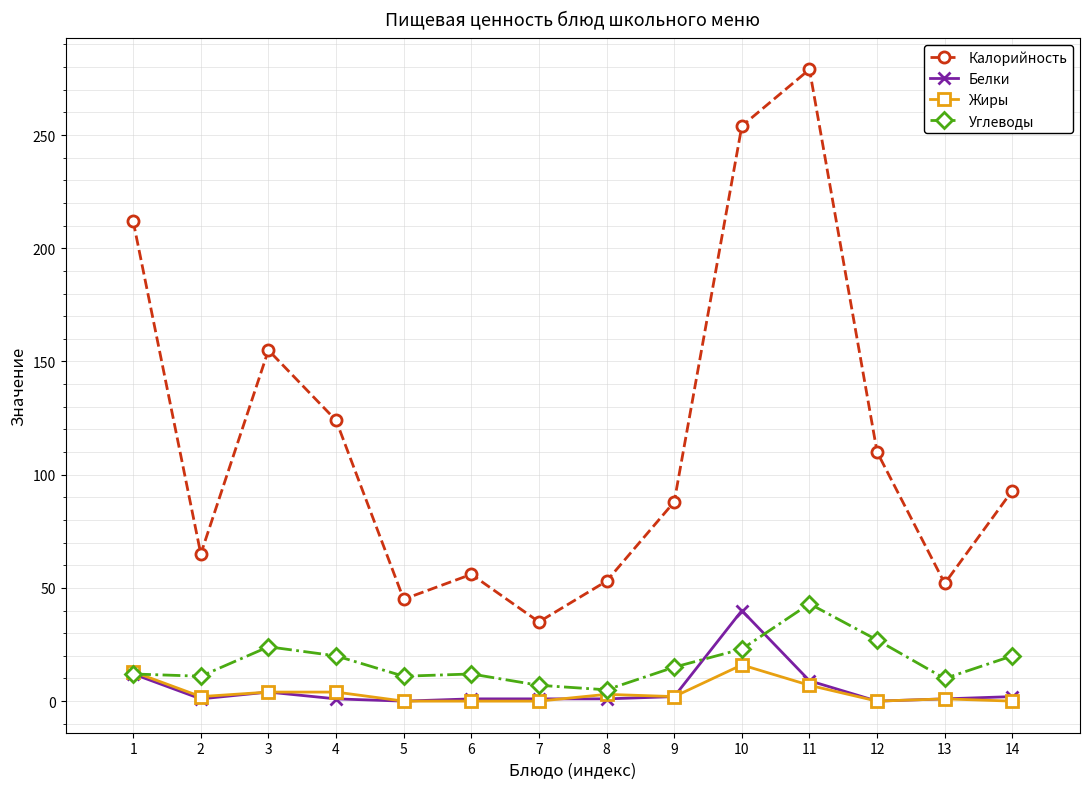

True or false: Жиры and Калорийность intersect in this chart.

False